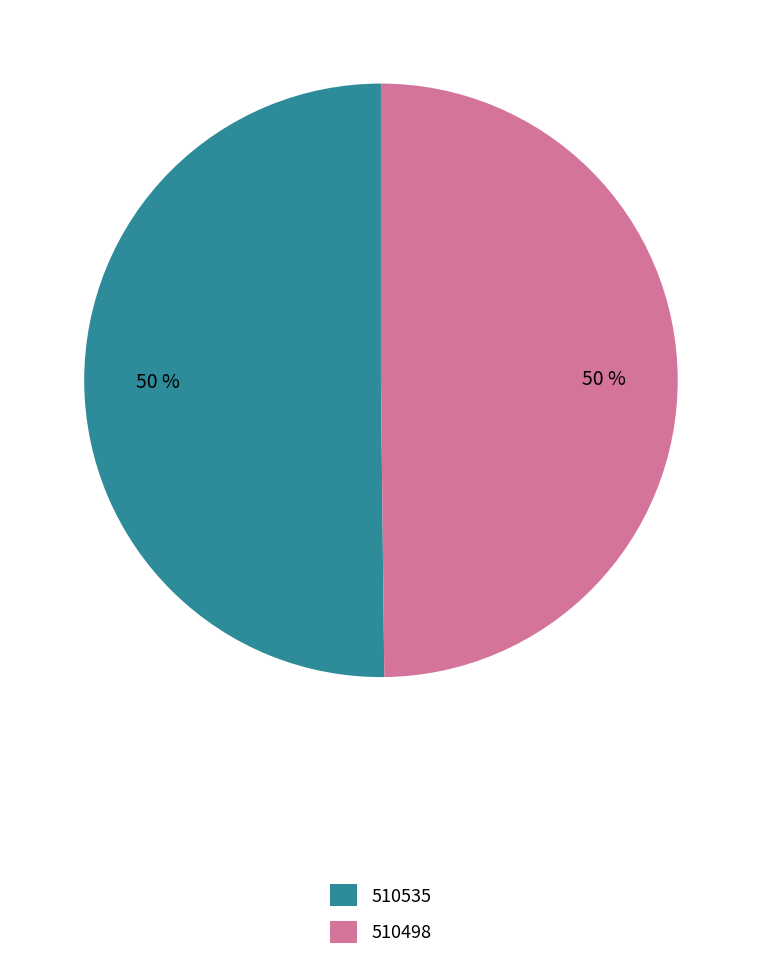

What is the ratio of the value at 510535 to the value at 510498?

1.0